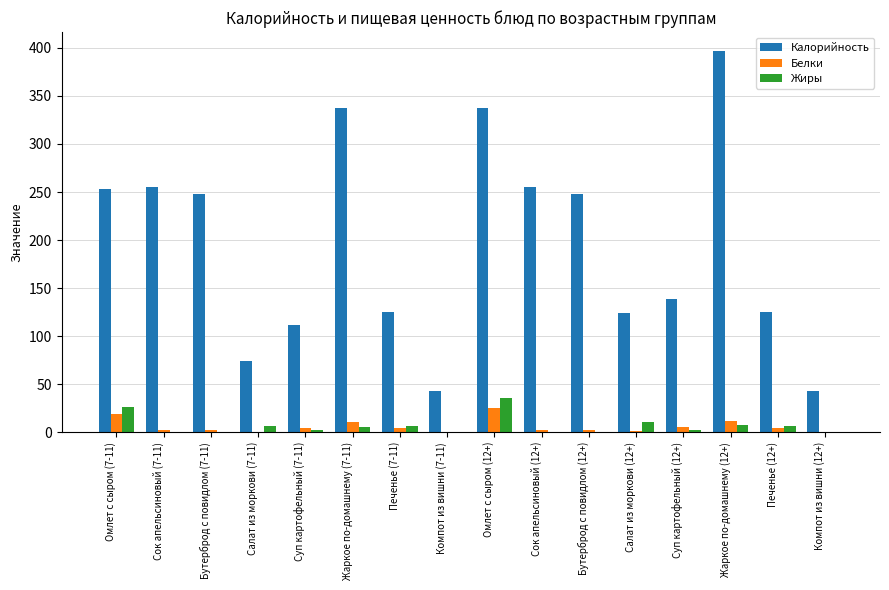

True or false: Жиры has a value of 13.1 at Сок апельсиновый (7-11).

False